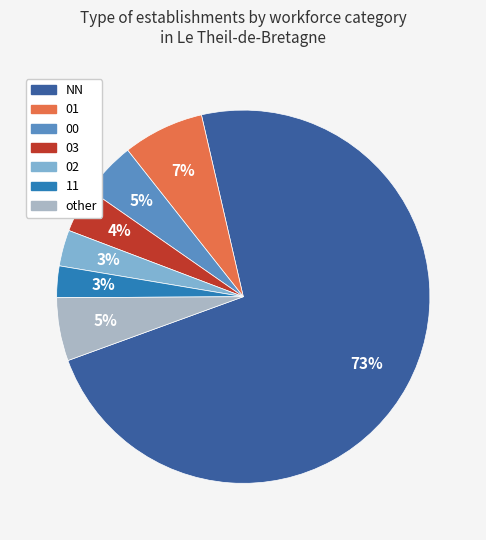

Is 00 the majority of the pie?

No